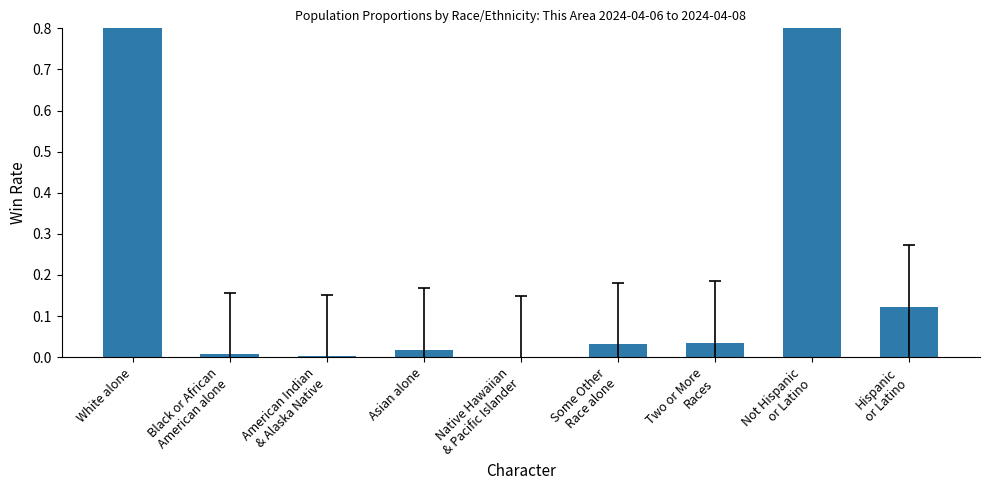

True or false: the data shows 0.0 at Asian alone.

False